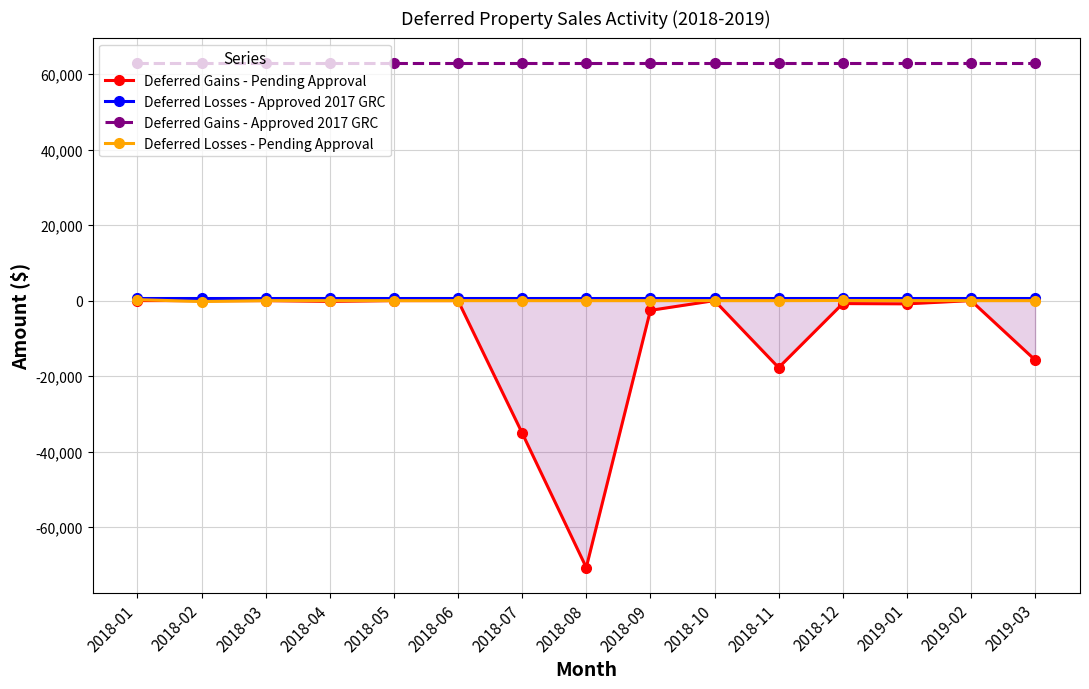

Which series changed the most between 2018-06 and 2018-09?

Deferred Gains - Pending Approval